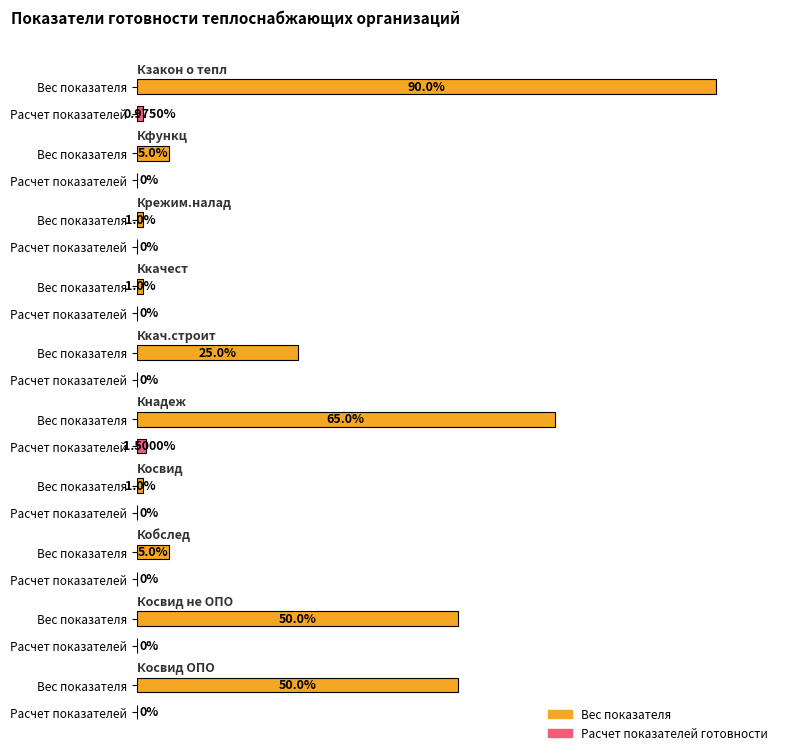

What is the average value of the Вес показателя series?

0.3